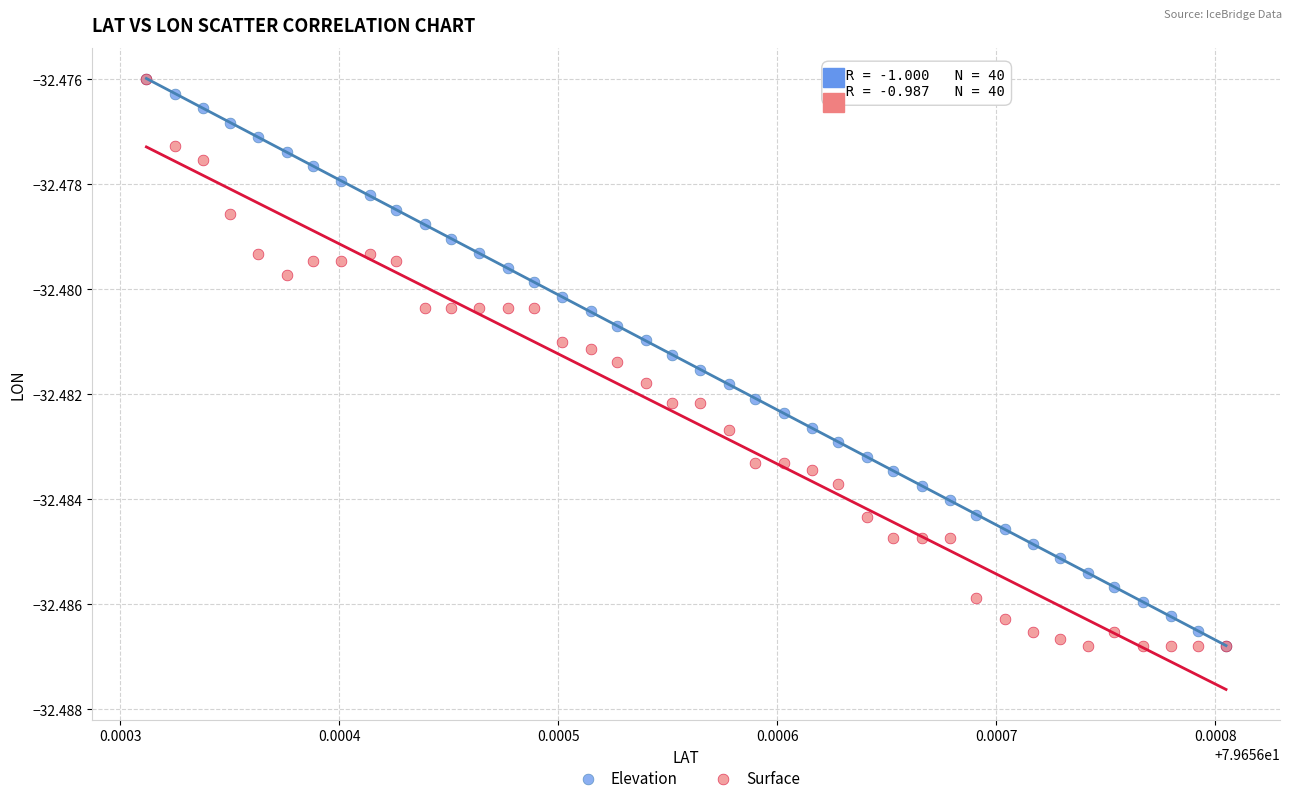

What are all the series names shown in the legend?

Elevation, Surface